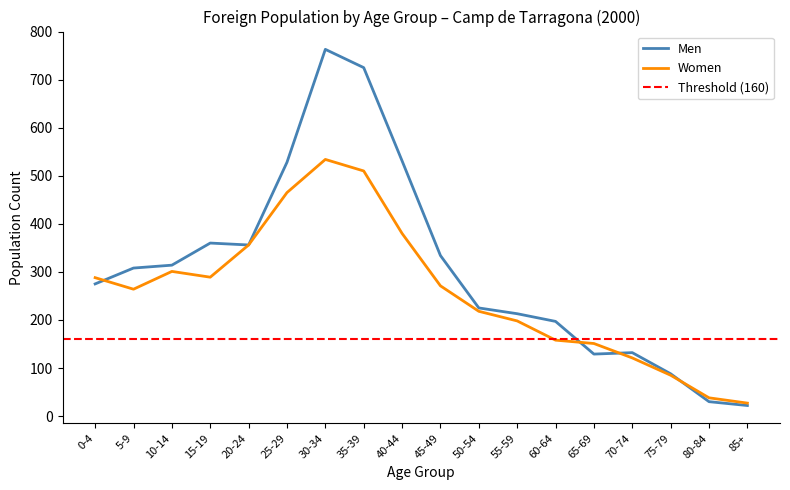

At which category is the sum across all series the highest?

30-34